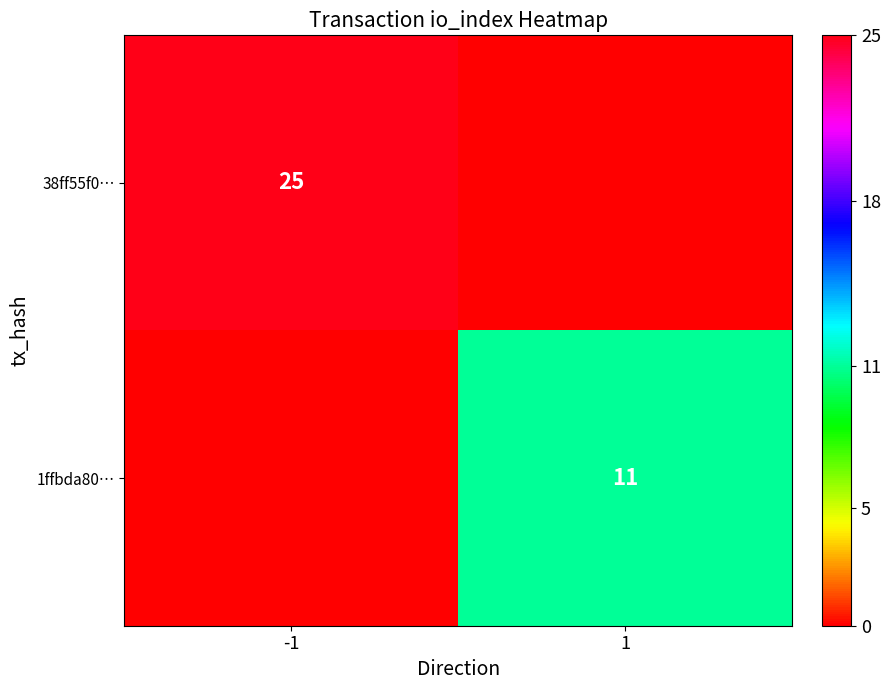

The value of 38ff55f0… at -1 is 25. True or false?

True